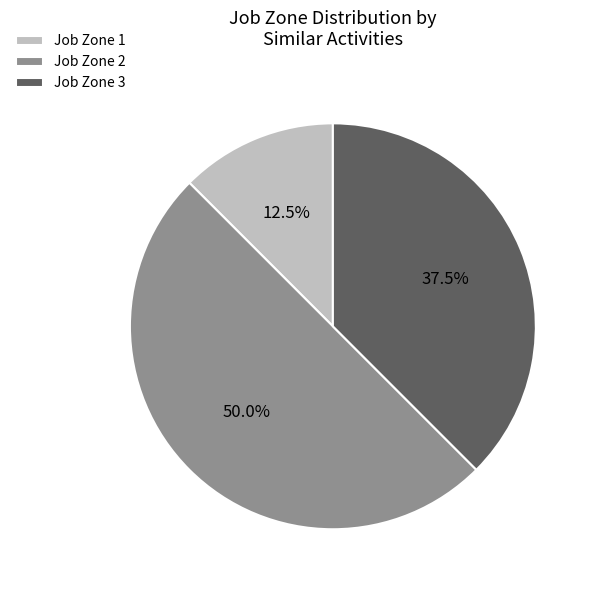

Which category has the biggest portion of the pie?

Job Zone 2